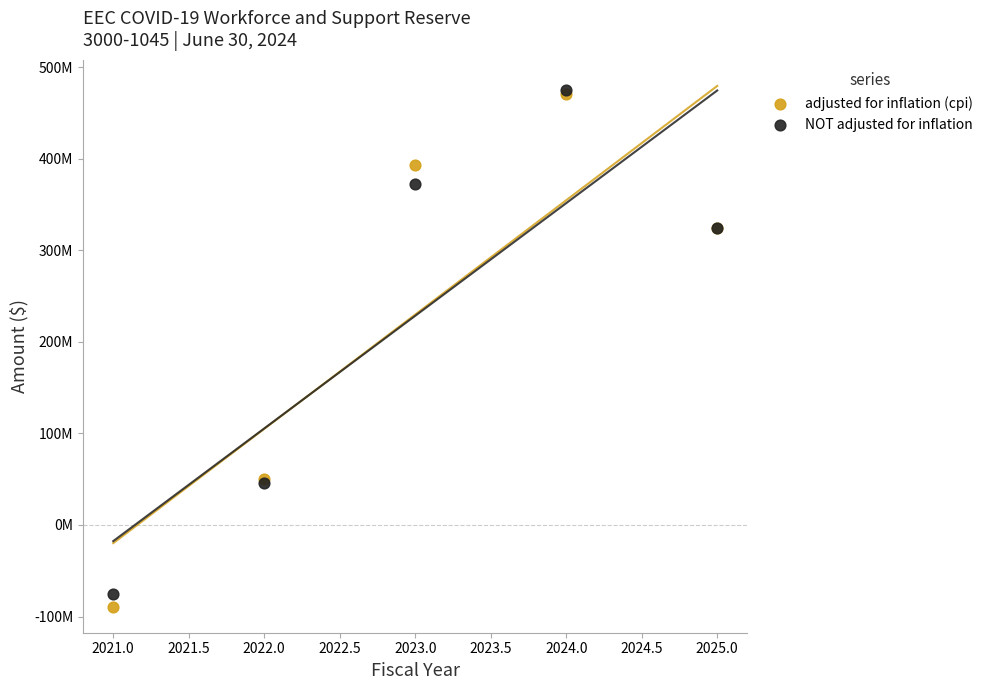

Which series has the largest Y range (max minus min)?

adjusted for inflation (cpi)